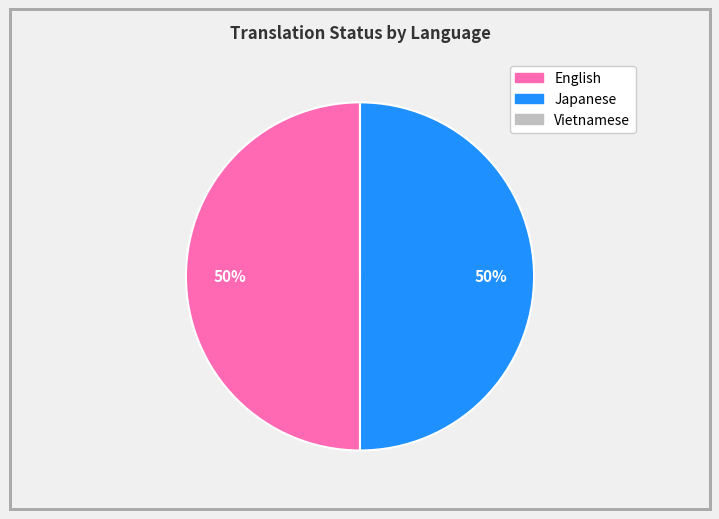

The Japanese slice represents 56% of the pie. True or false?

False